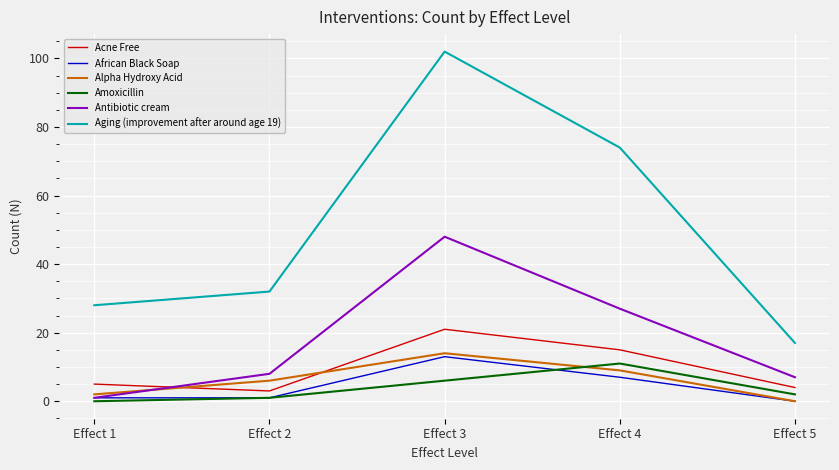

Reading left to right, transcribe all the data shown in this chart.

Acne Free: 5	3	21	15	4
African Black Soap: 1	1	13	7	0
Alpha Hydroxy Acid: 2	6	14	9	0
Amoxicillin: 0	1	6	11	2
Antibiotic cream: 1	8	48	27	7
Aging (improvement after around age 19): 28	32	102	74	17